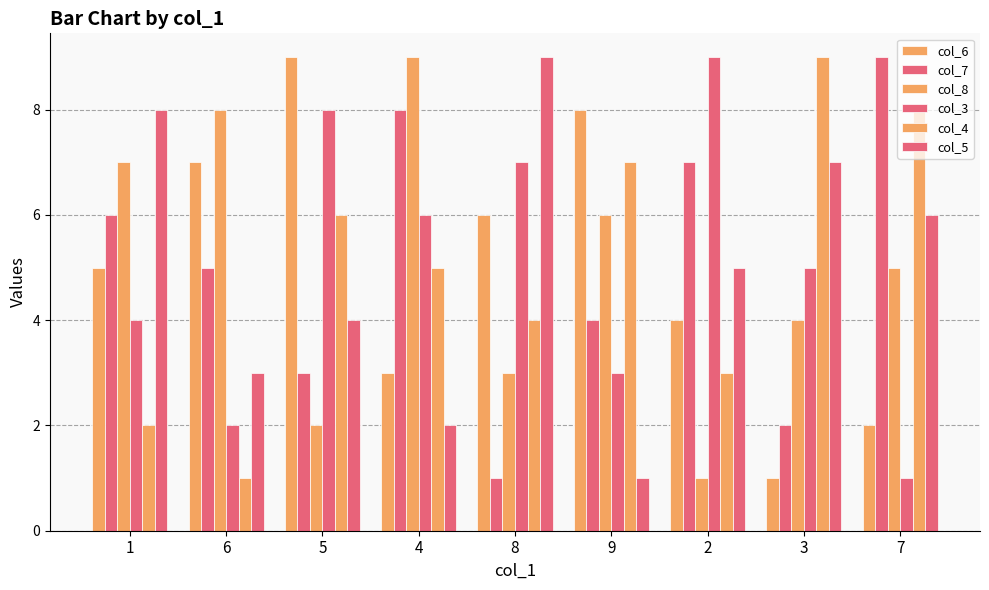

Does the chart contain any negative values?

No